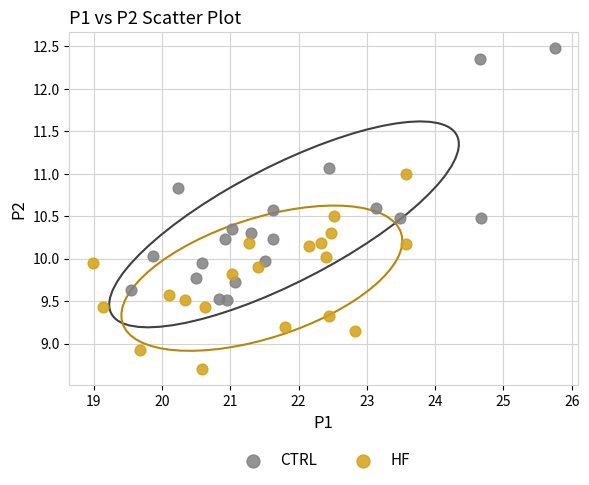

Which series contains the lowest Y value?

HF